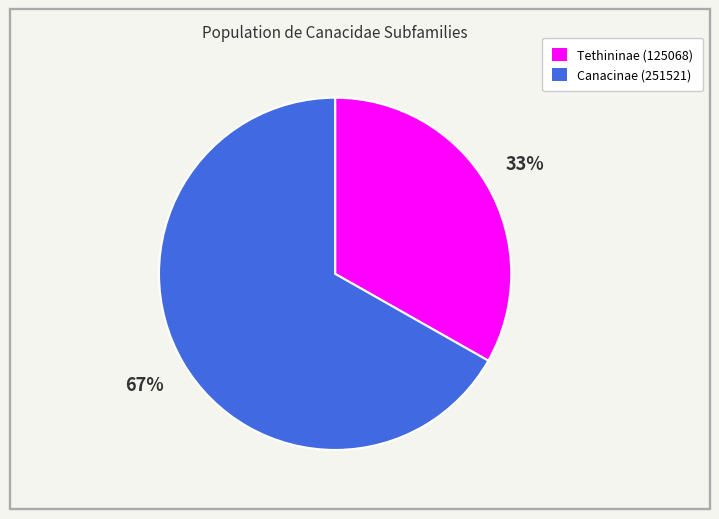

Do Canacinae (251521) and Tethininae (125068) together represent more than half of the pie?

Yes